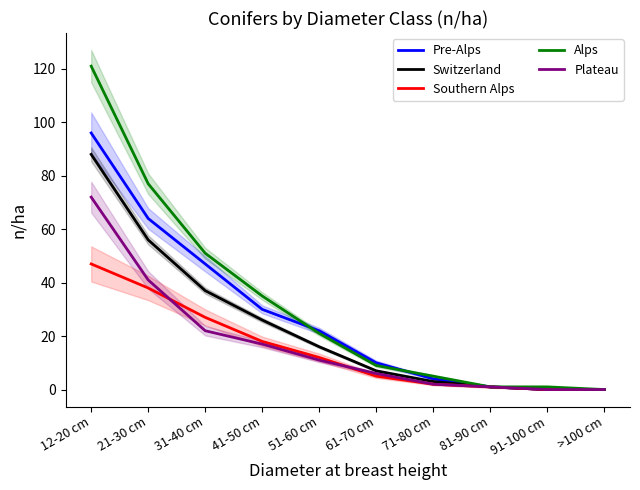

Which label corresponds to the smallest value in the chart?

91-100 cm